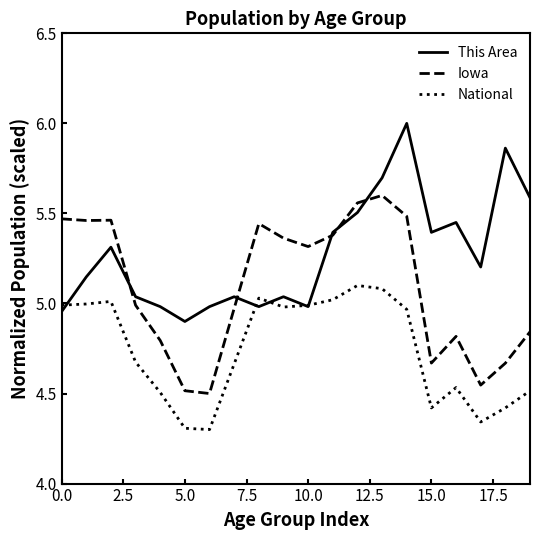

What are all the series names shown in the legend?

This Area, Iowa, National